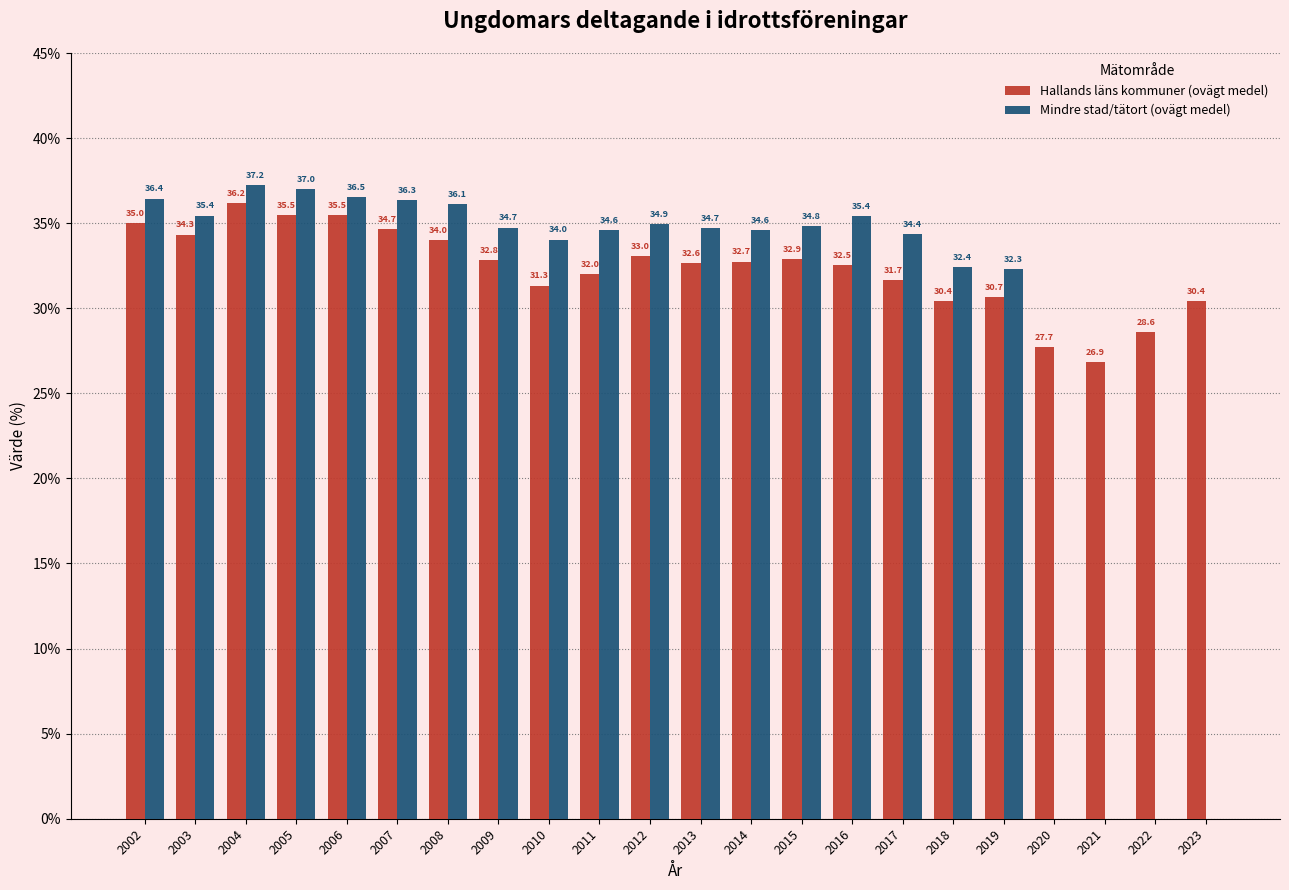

What are all the series names shown in the legend?

Hallands läns kommuner (ovägt medel), Mindre stad/tätort (ovägt medel)